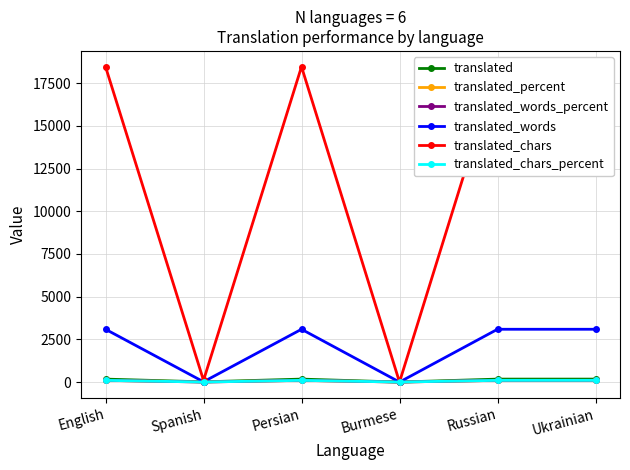

Which series changed the most between English and Persian?

translated